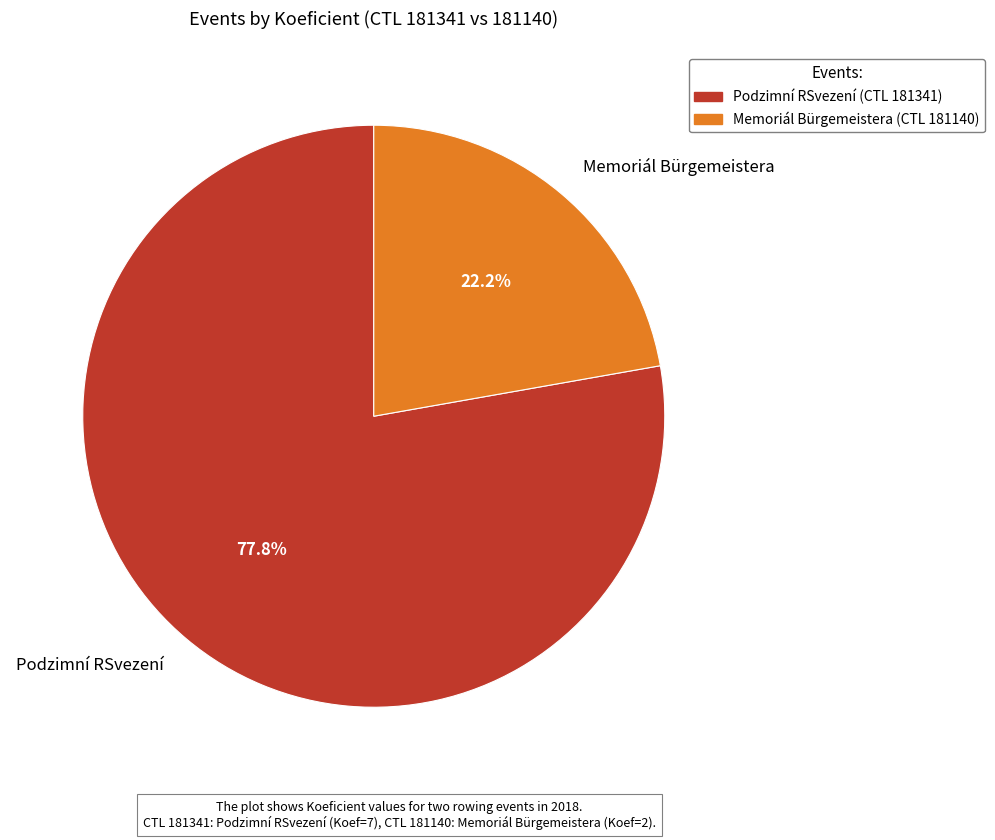

What is the ratio of the value at Podzimní RSvezení to the value at Memoriál Bürgemeistera?

3.5